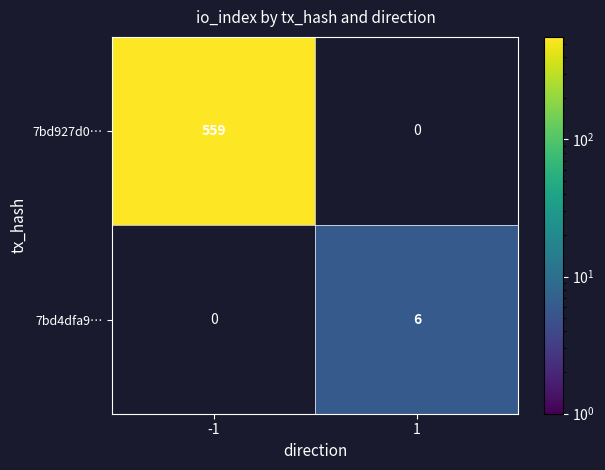

Is it true that 7bd927d0… equals 559 at -1?

True